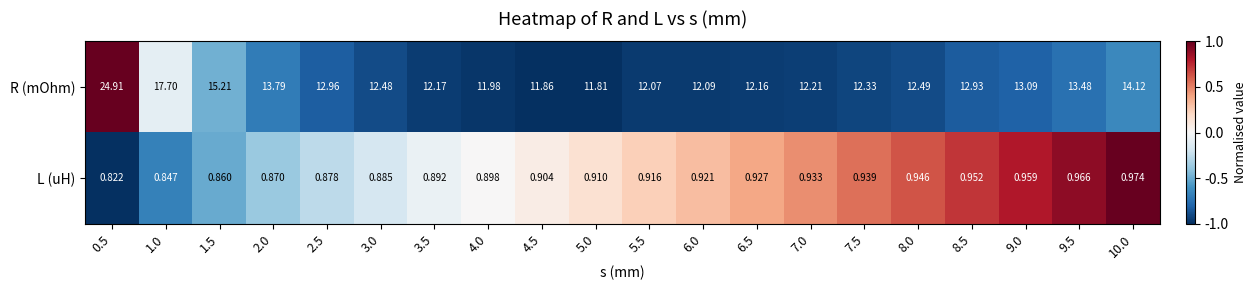

Which series has the largest total across all categories?

R (mOhm)